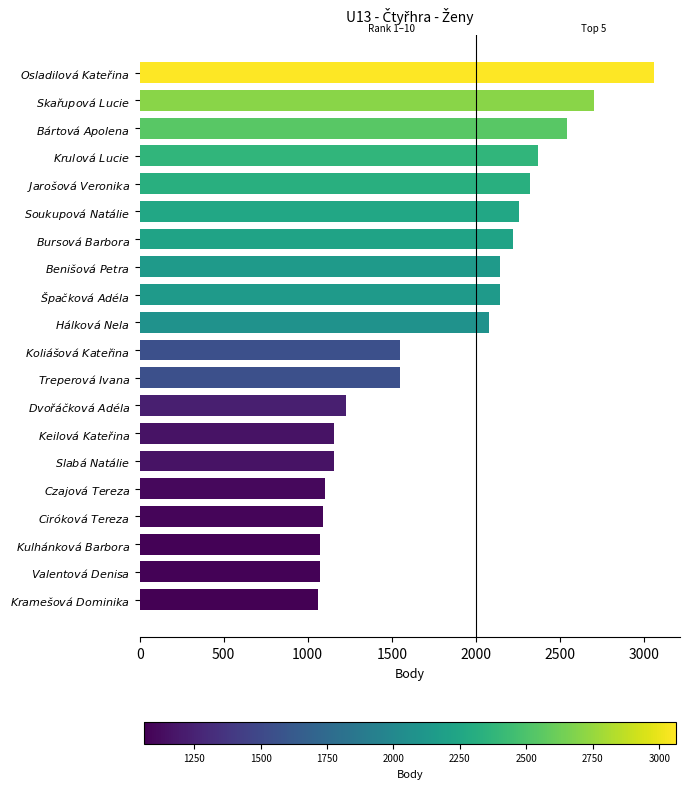

What is the difference between the maximum and second lowest values?

1990